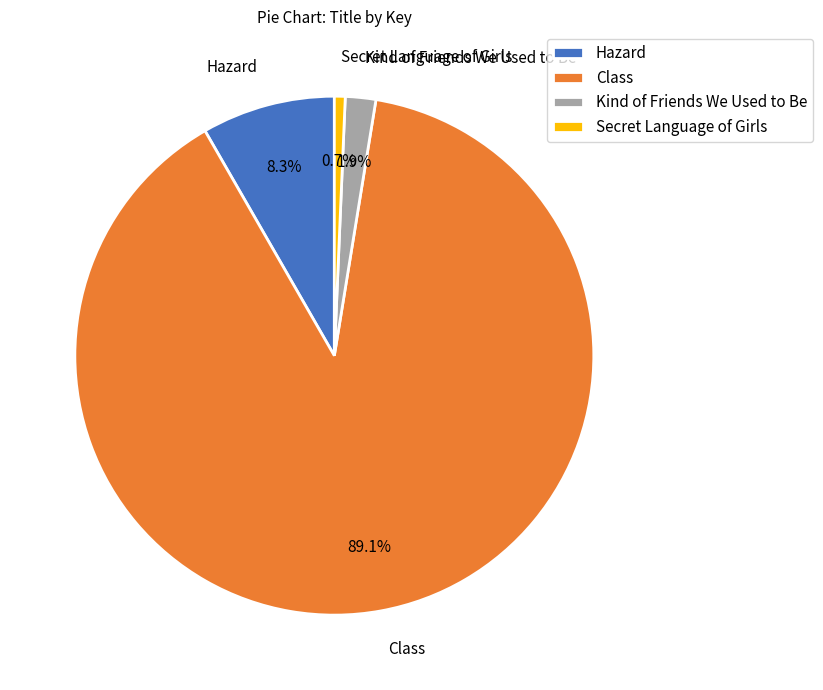

Rank the categories by value from lowest to highest.

Secret Language of Girls, Kind of Friends We Used to Be, Hazard, Class